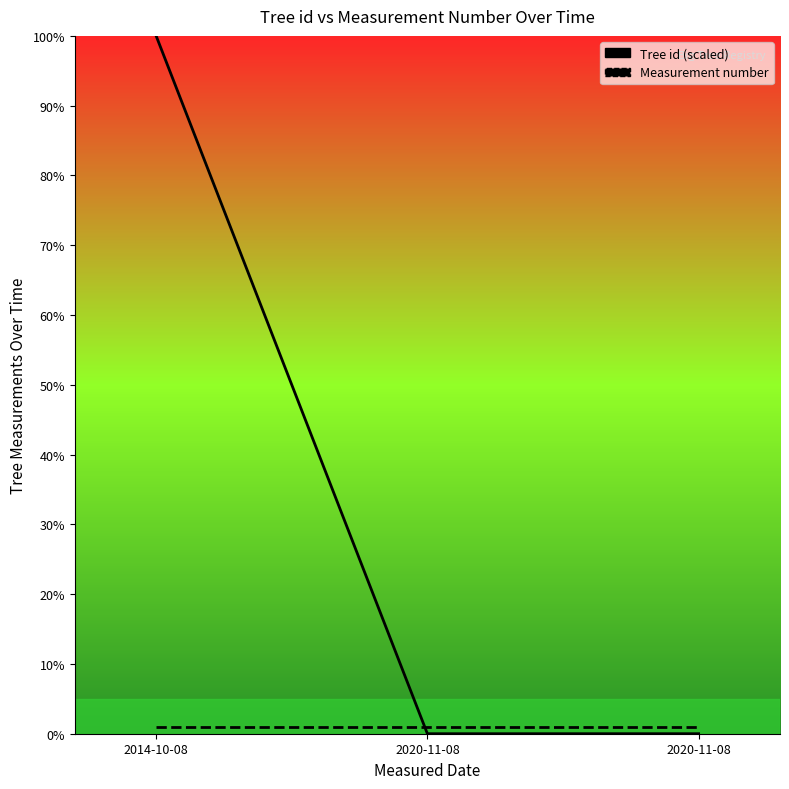

Rank the categories by Tree id value from highest to lowest.

2014-10-08, 2020-11-08, 2020-11-08